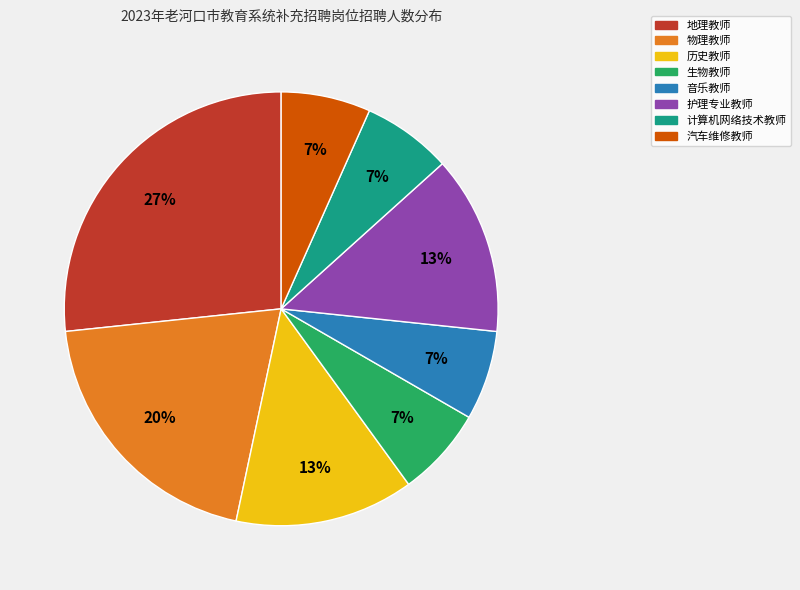

Does 护理专业教师 represent more than half of the total?

No